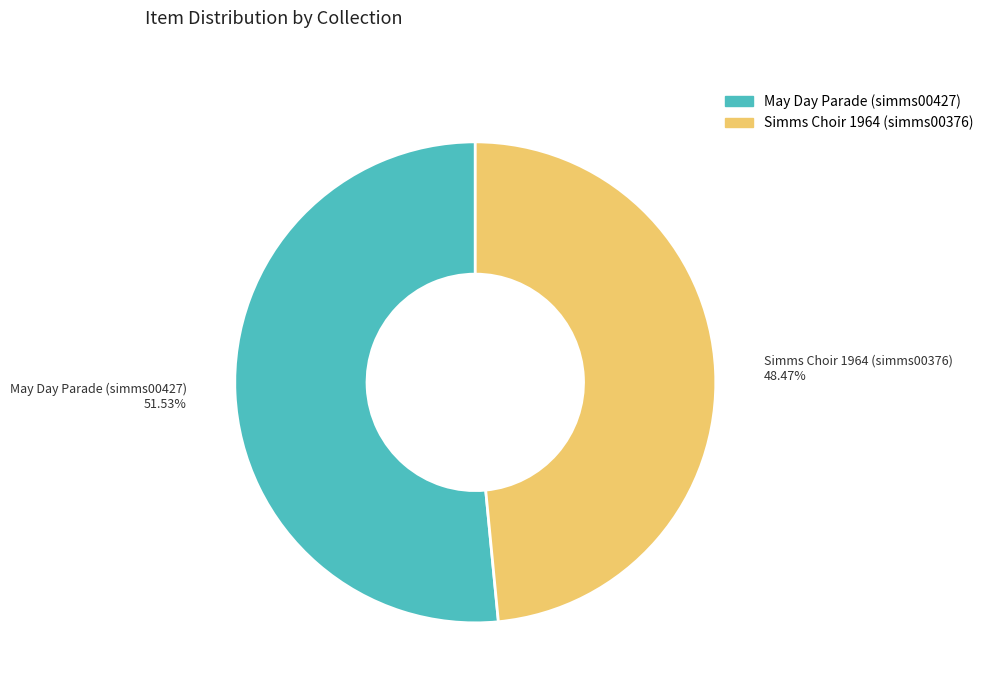

The May Day Parade (simms00427) slice represents 52% of the pie. True or false?

True